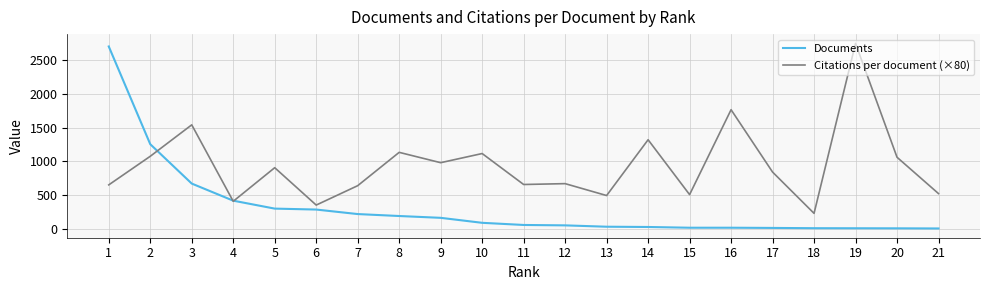

What is the greatest value displayed?

2752.0